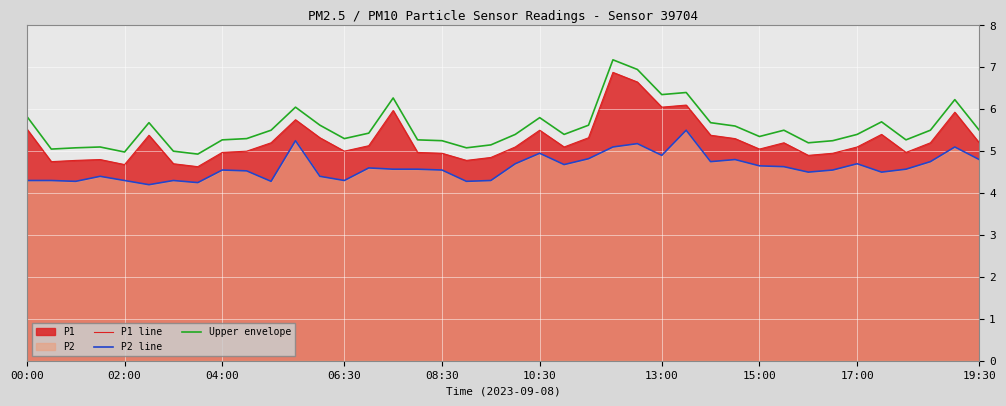

True or false: P2 line and Upper envelope intersect in this chart.

False